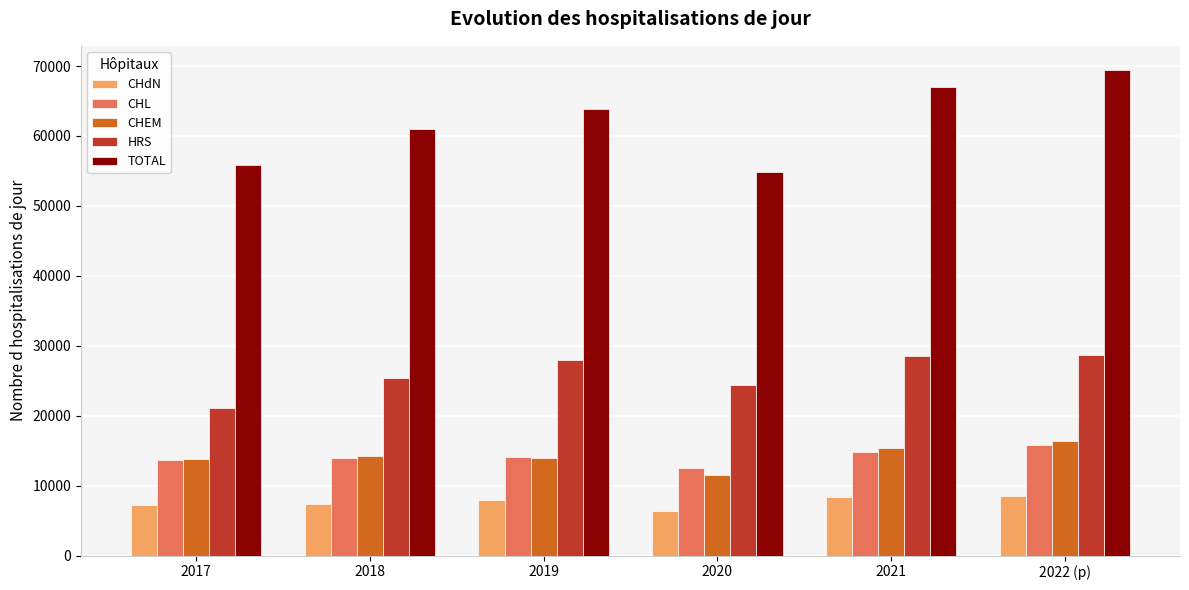

What is the total value across all series at 2021?

133942